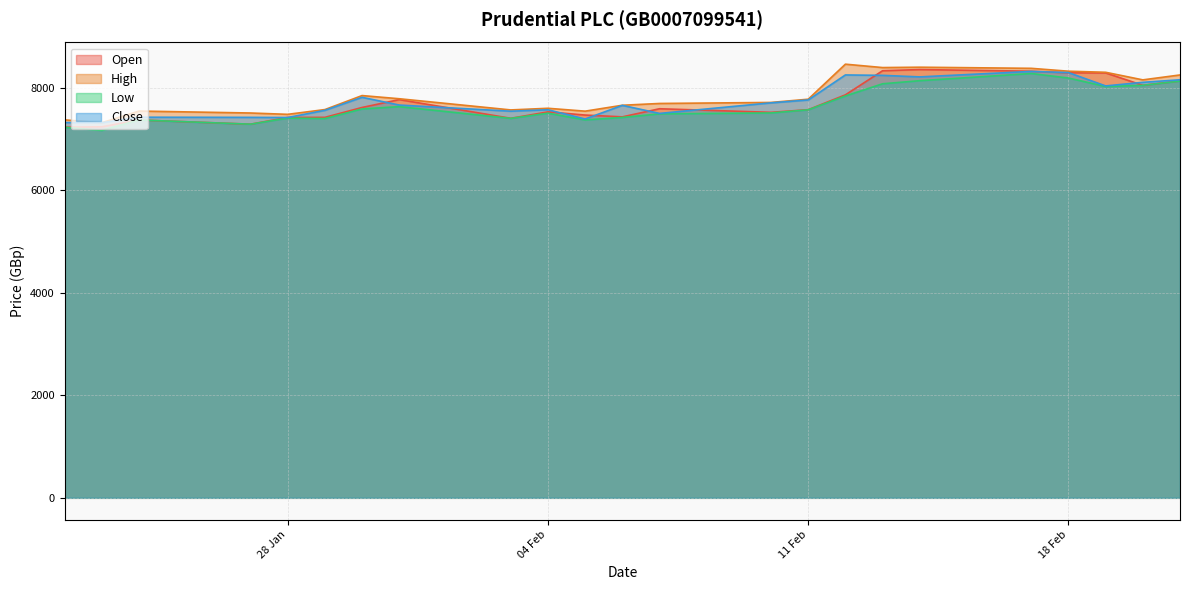

How many lines are shown in the chart?

4